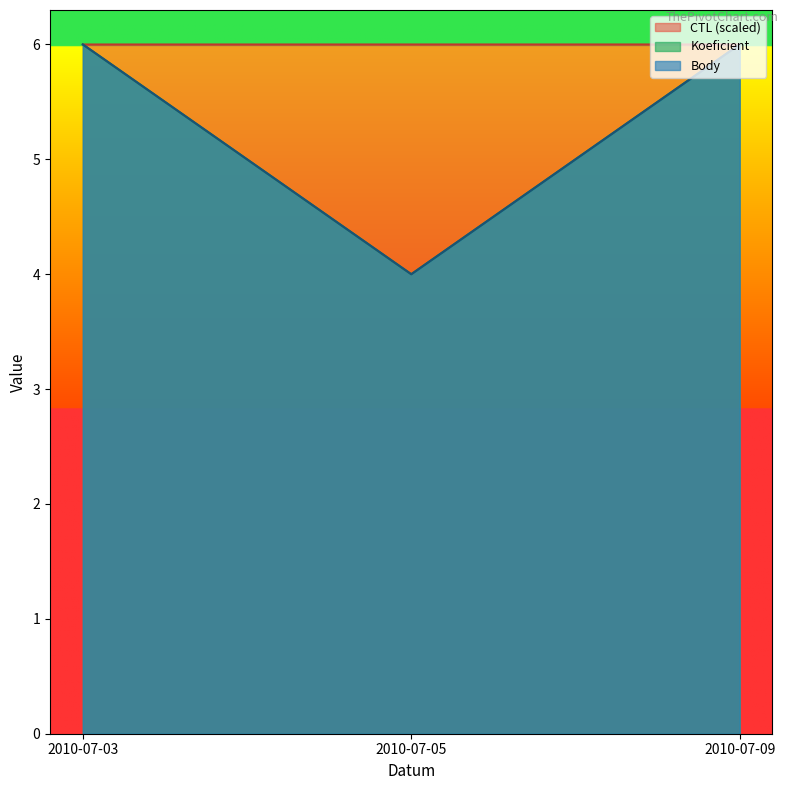

Reading left to right, extract all data points from this chart.

CTL: 2010-07-03=6.0	2010-07-05=6.0	2010-07-09=6.0
Koeficient: 2010-07-03=6.0	2010-07-05=4.0	2010-07-09=6.0
Body: 2010-07-03=6.0	2010-07-05=4.0	2010-07-09=6.0